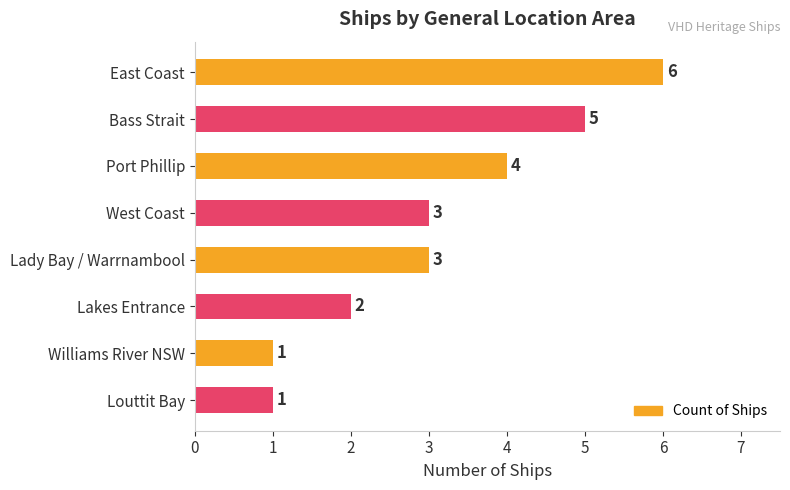

What is the sum of all values?

25